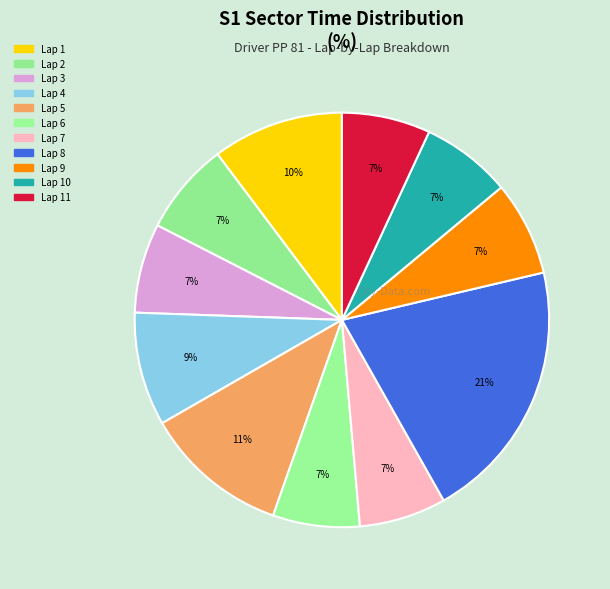

Count the number of slices in the pie.

11